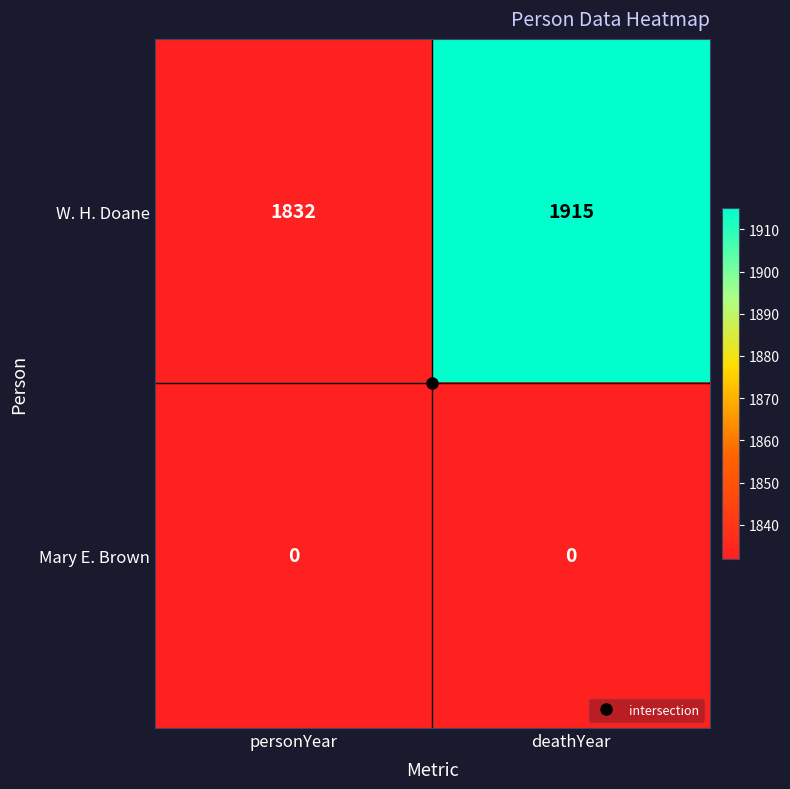

At which category is the sum across all series the highest?

deathYear